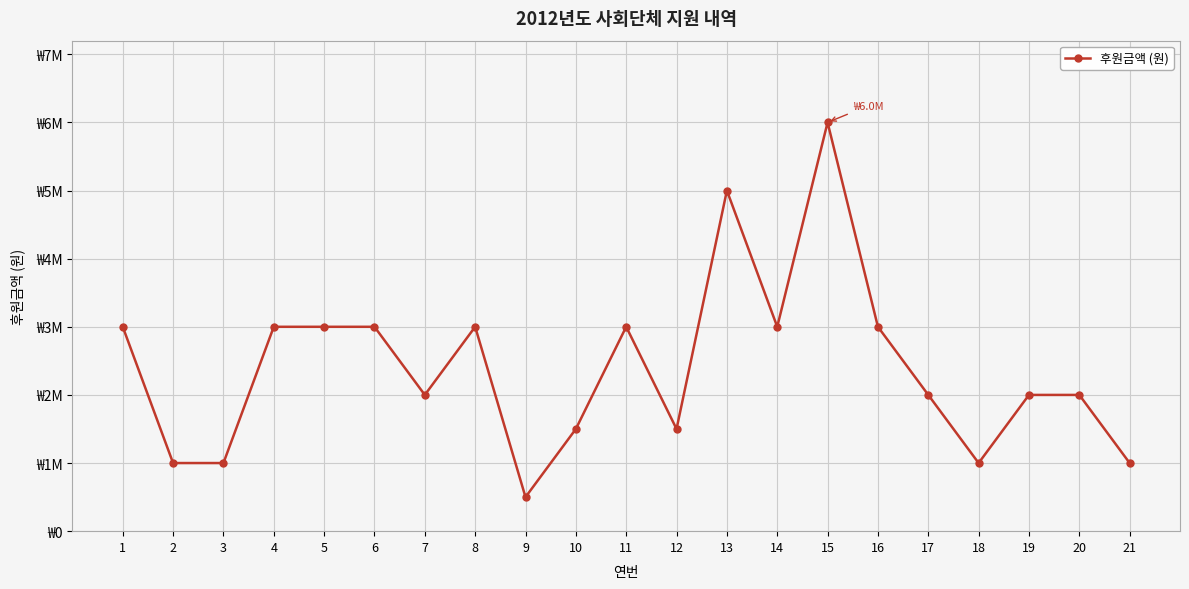

What is the sum of all values?

50500000